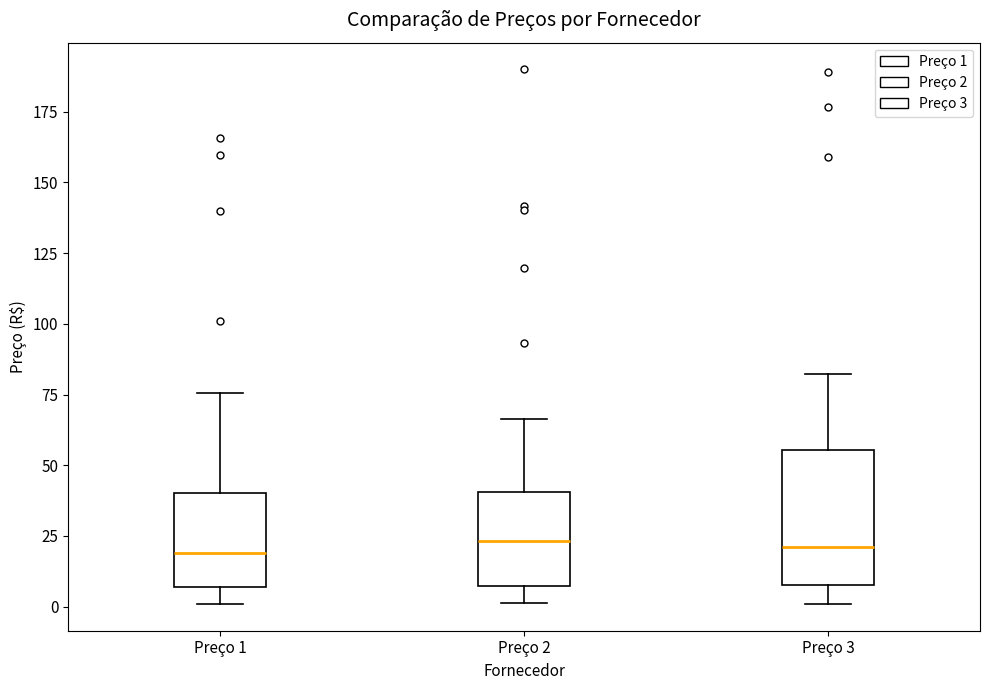

Where does the median line of the box for Preço 2 sit on the y-axis? The values are not printed on the chart, so give them approximately, as read against the axis.

25